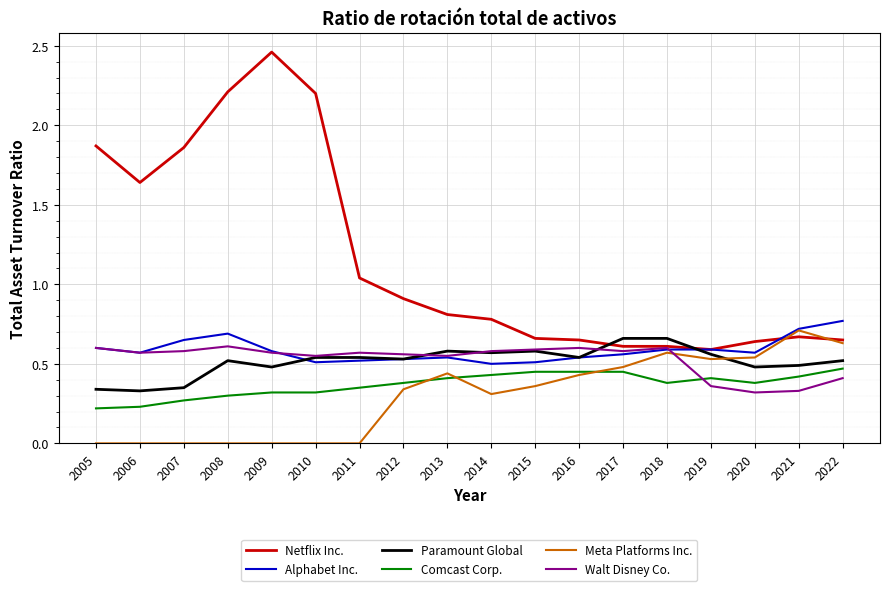

Which series changed the most between 2007 and 2020?

Netflix Inc.